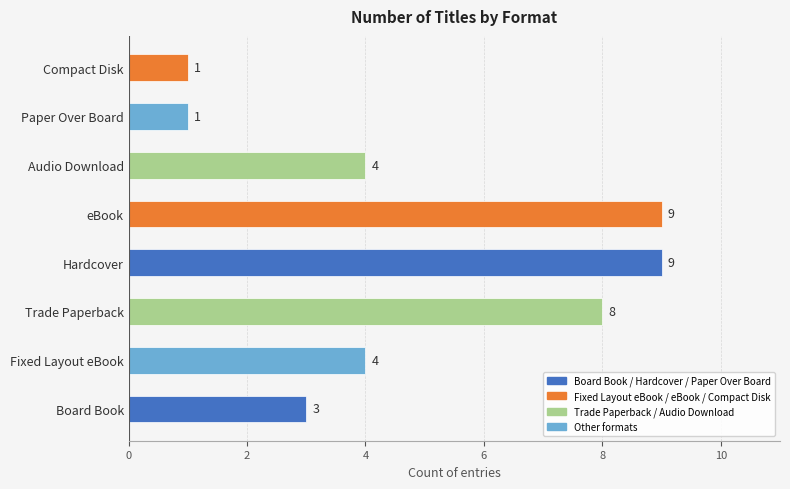

How many data points are less than 4?

3